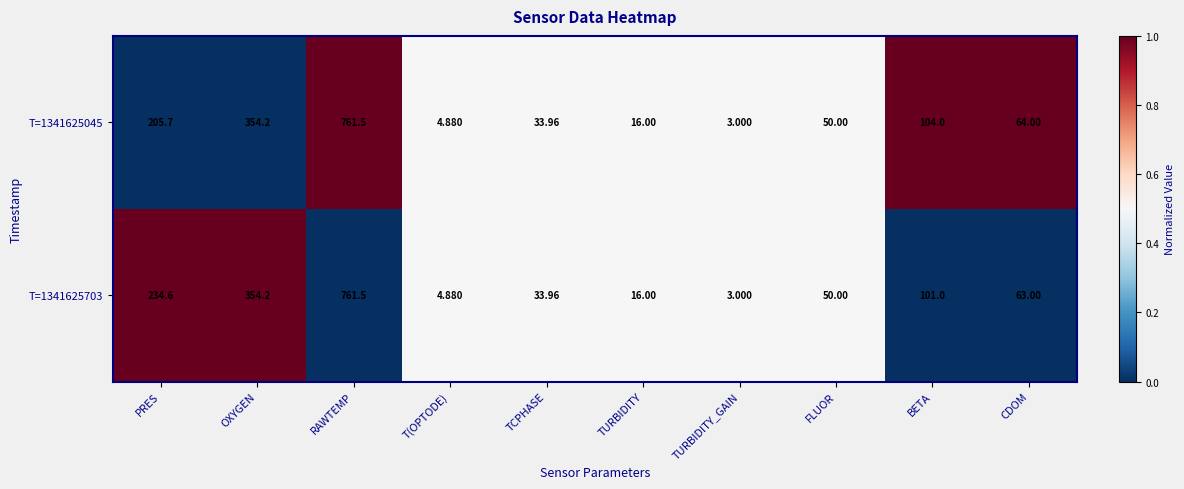

Is the value of T=1341625045 at TCPHASE greater than the value of T=1341625703 at TURBIDITY_GAIN?

Yes